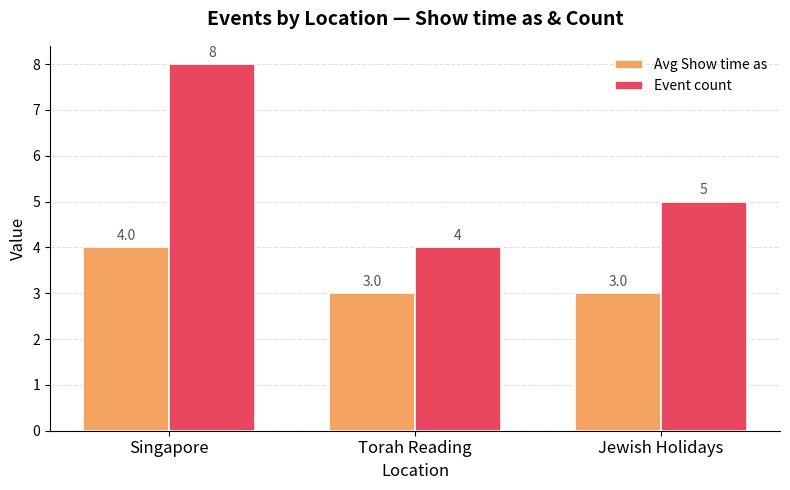

Count the Event count values in the range 4 to 8.

3